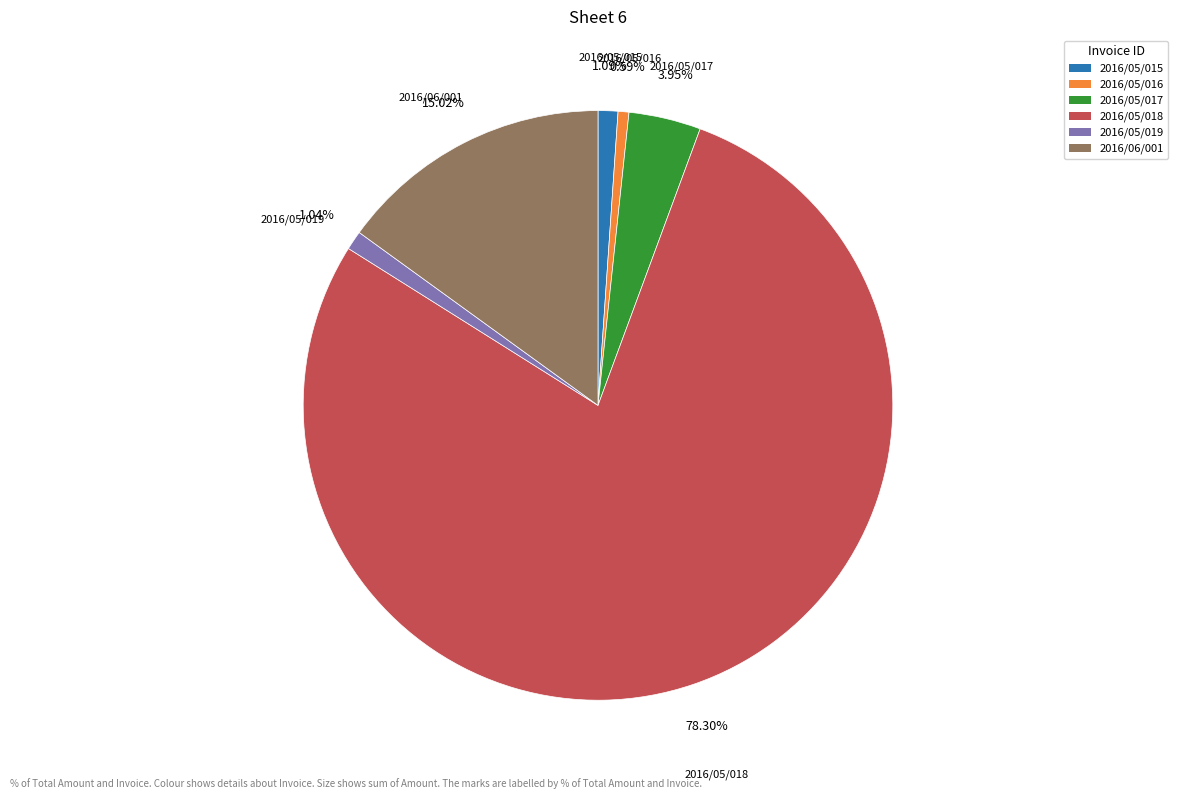

To the nearest percent, what is the average slice percentage?

17%